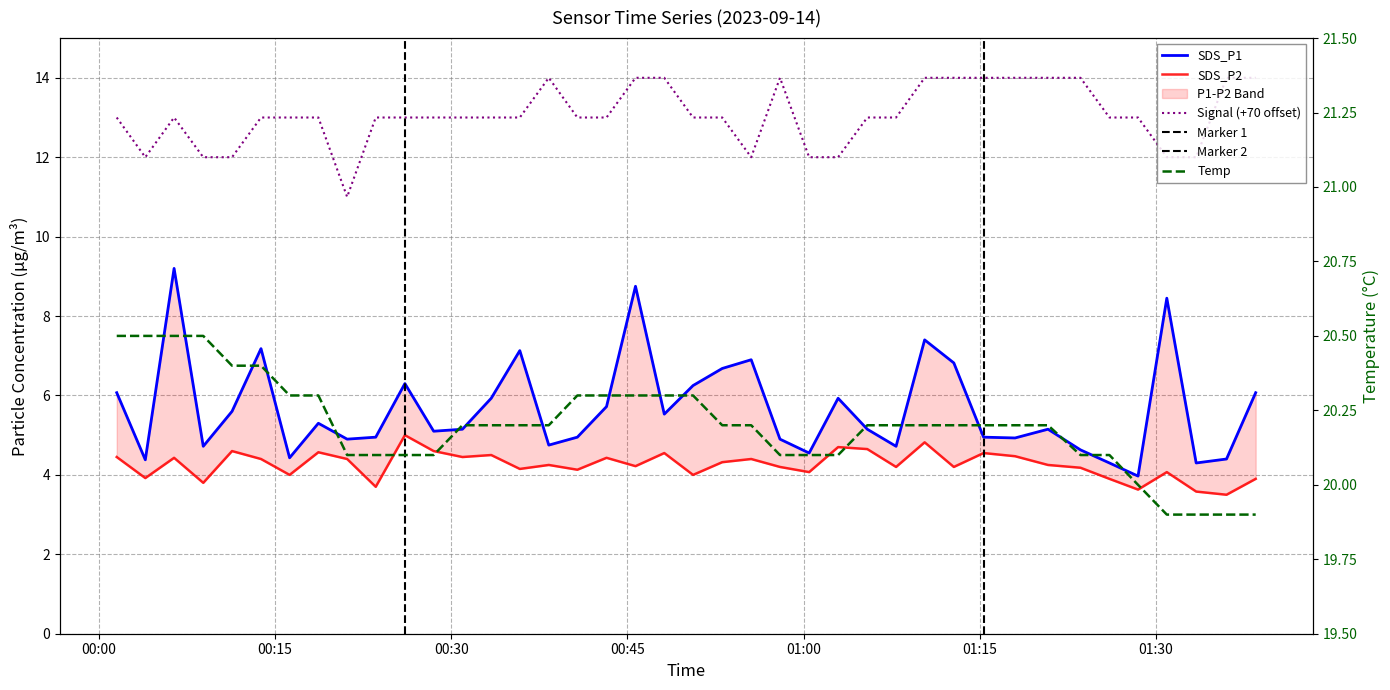

The Signal series shows 3.0 at 2023/09/14 00:01:31. True or false?

False